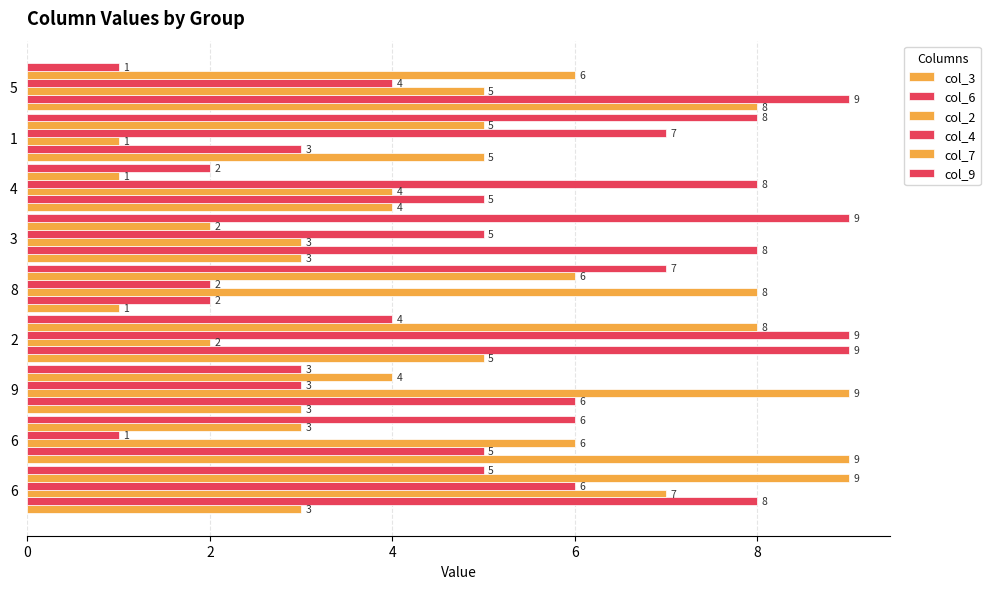

What is the sum of all col_9 values?

45